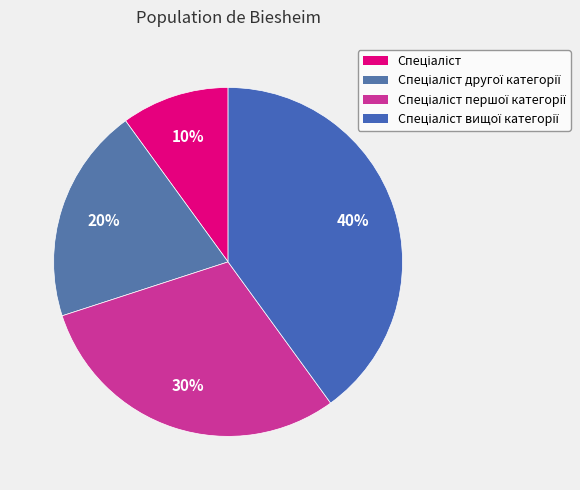

Rank the categories by value from lowest to highest.

Спеціаліст, Спеціаліст другої категорії, Спеціаліст першої категорії, Спеціаліст вищої категорії